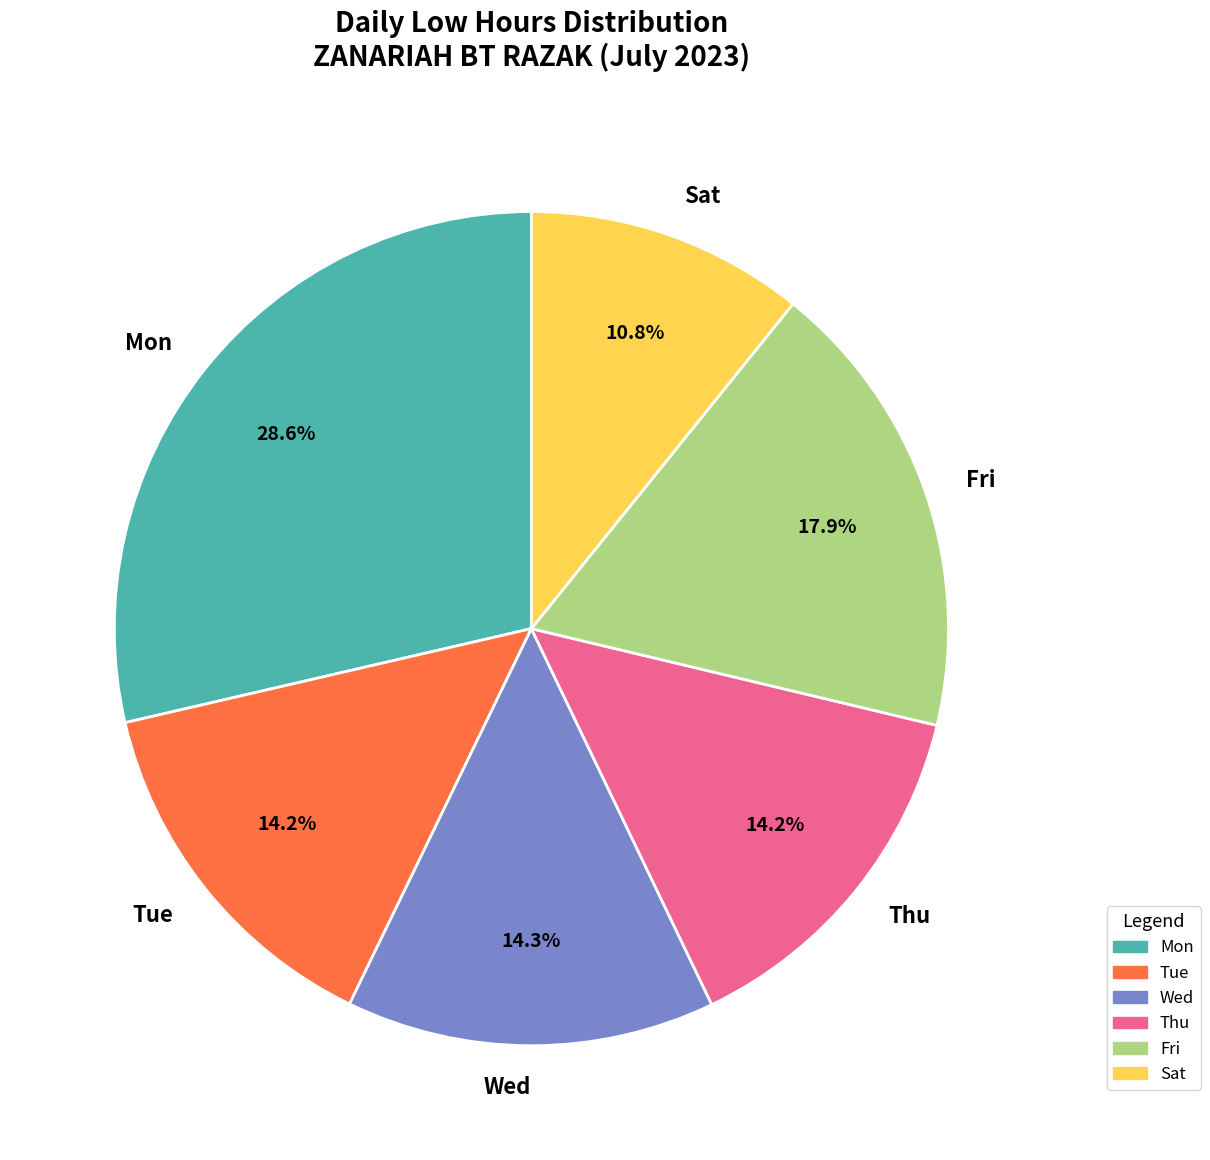

Is Thu the majority of the pie?

No